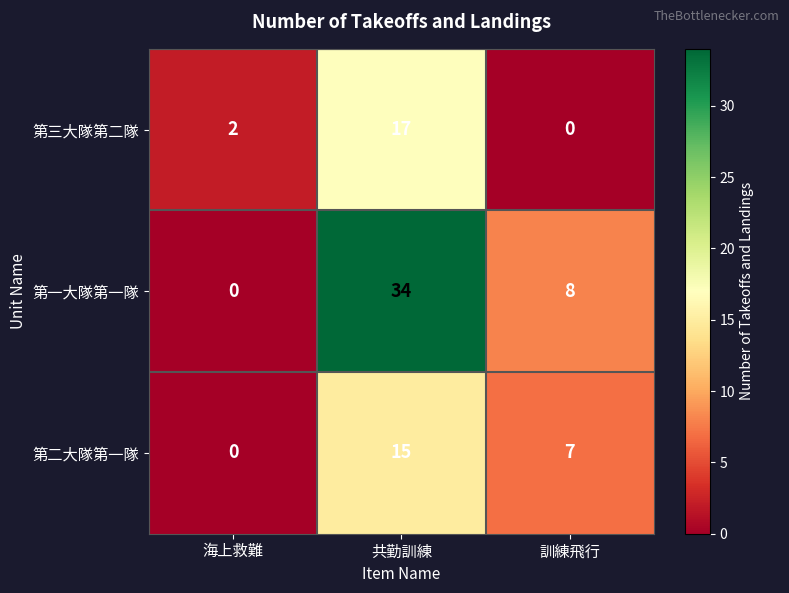

Reading left to right, extract all data points from this chart.

第三大隊第二隊: 2	17	0
第一大隊第一隊: 0	34	8
第二大隊第一隊: 0	15	7